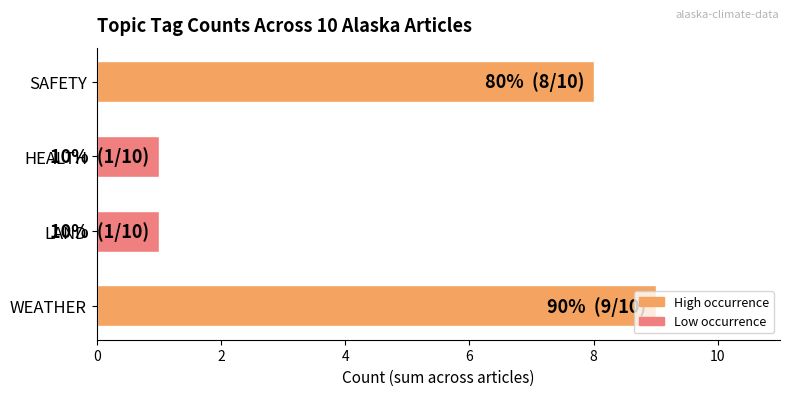

What is the ratio of the value at WEATHER to the value at HEALTH?

9.0